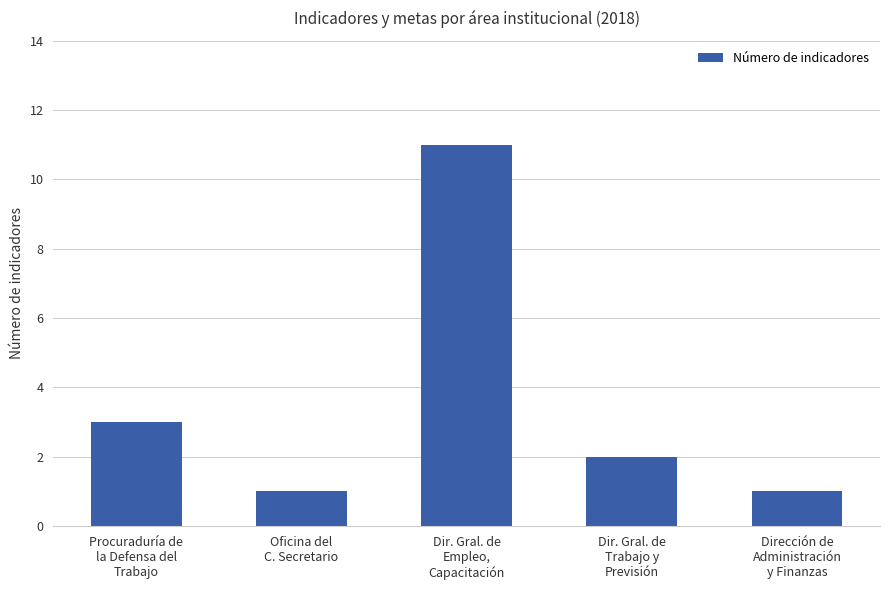

The chart shows a value of 1 at Dir. Gral. de
Trabajo y
Previsión. True or false?

False